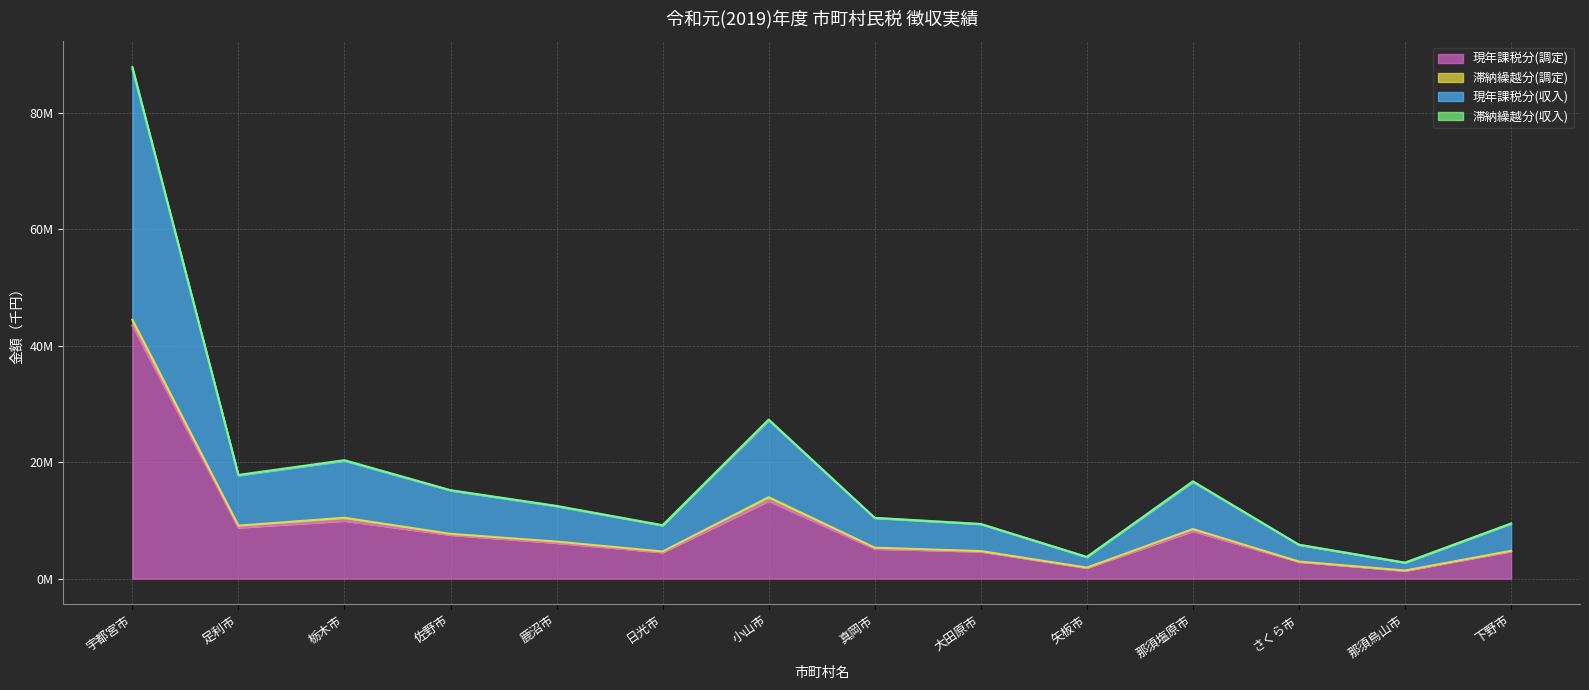

Does the chart display data point markers on the line(s)?

No